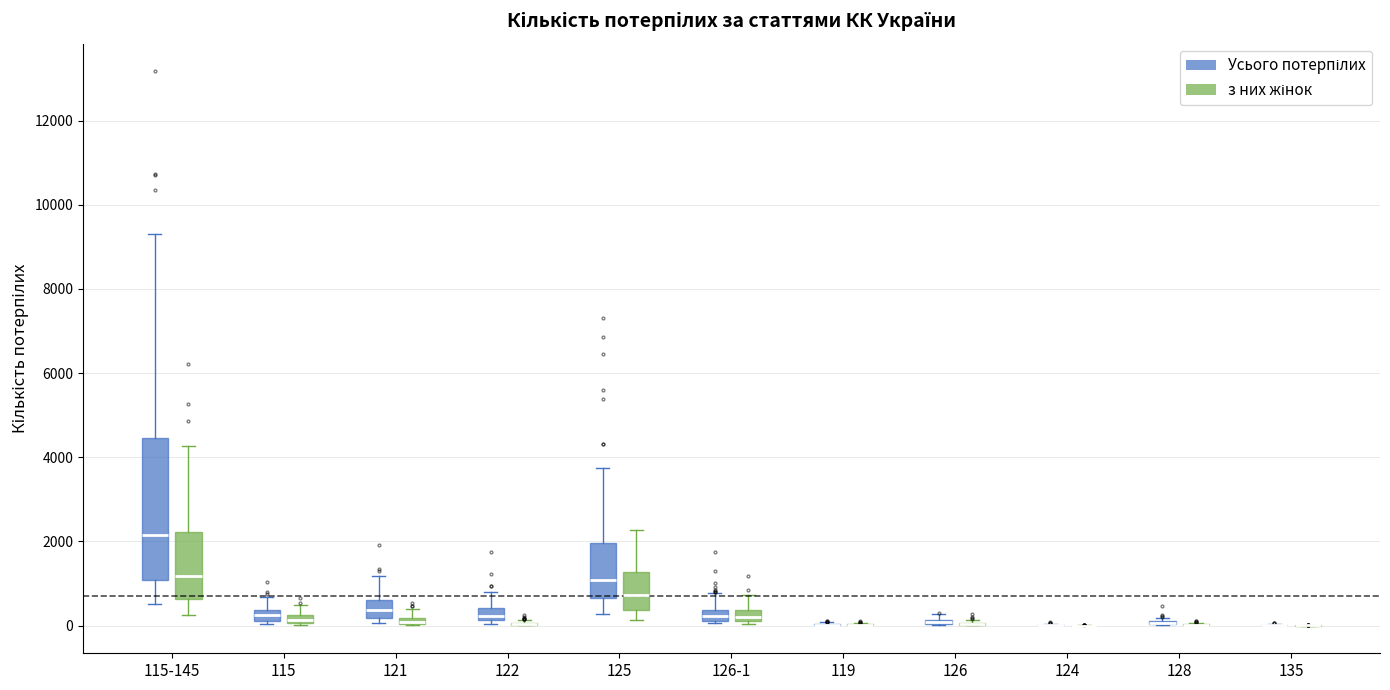

Where is the upper edge of the box for 126 (Усього потерпілих) on the y-axis? The values are not printed on the chart, so give them approximately, as read against the axis.

200